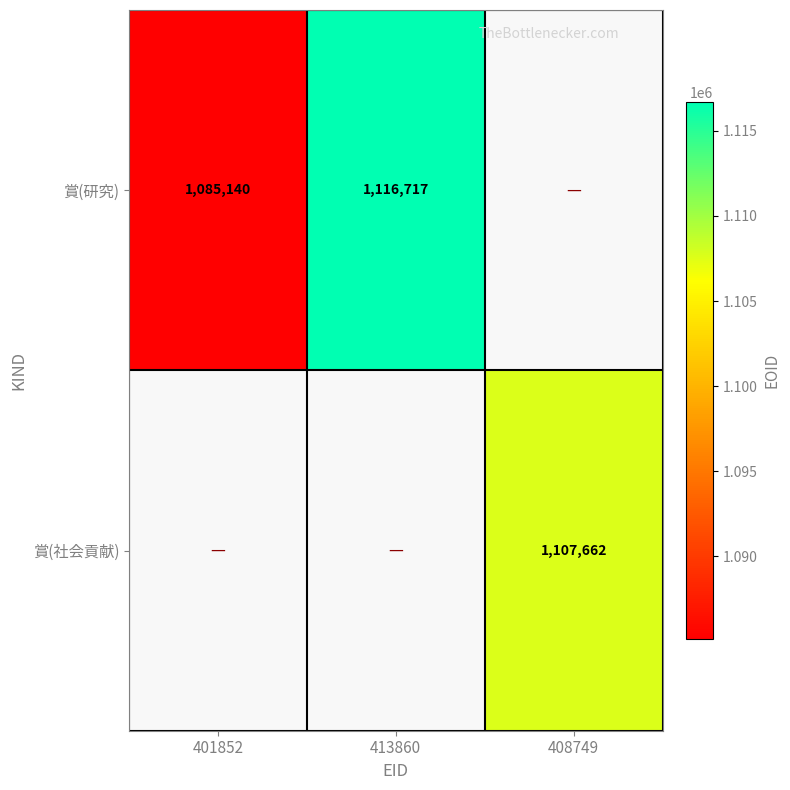

Is it true that 賞(研究) equals 1085140 at 401852?

True